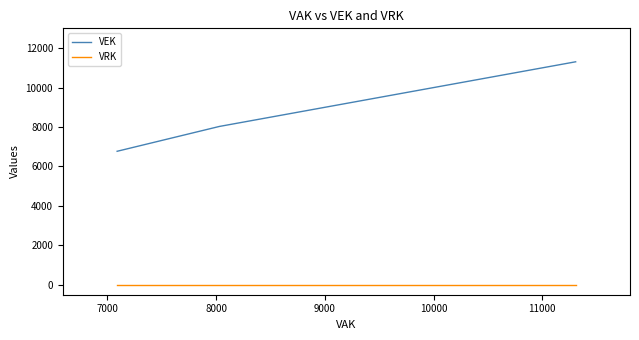

True or false: VEK has more than 1 interior local peaks.

False